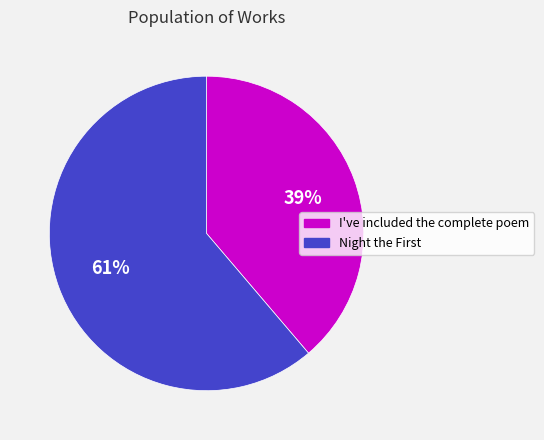

Rank the categories by value from lowest to highest.

I've included the complete poem, Night the First